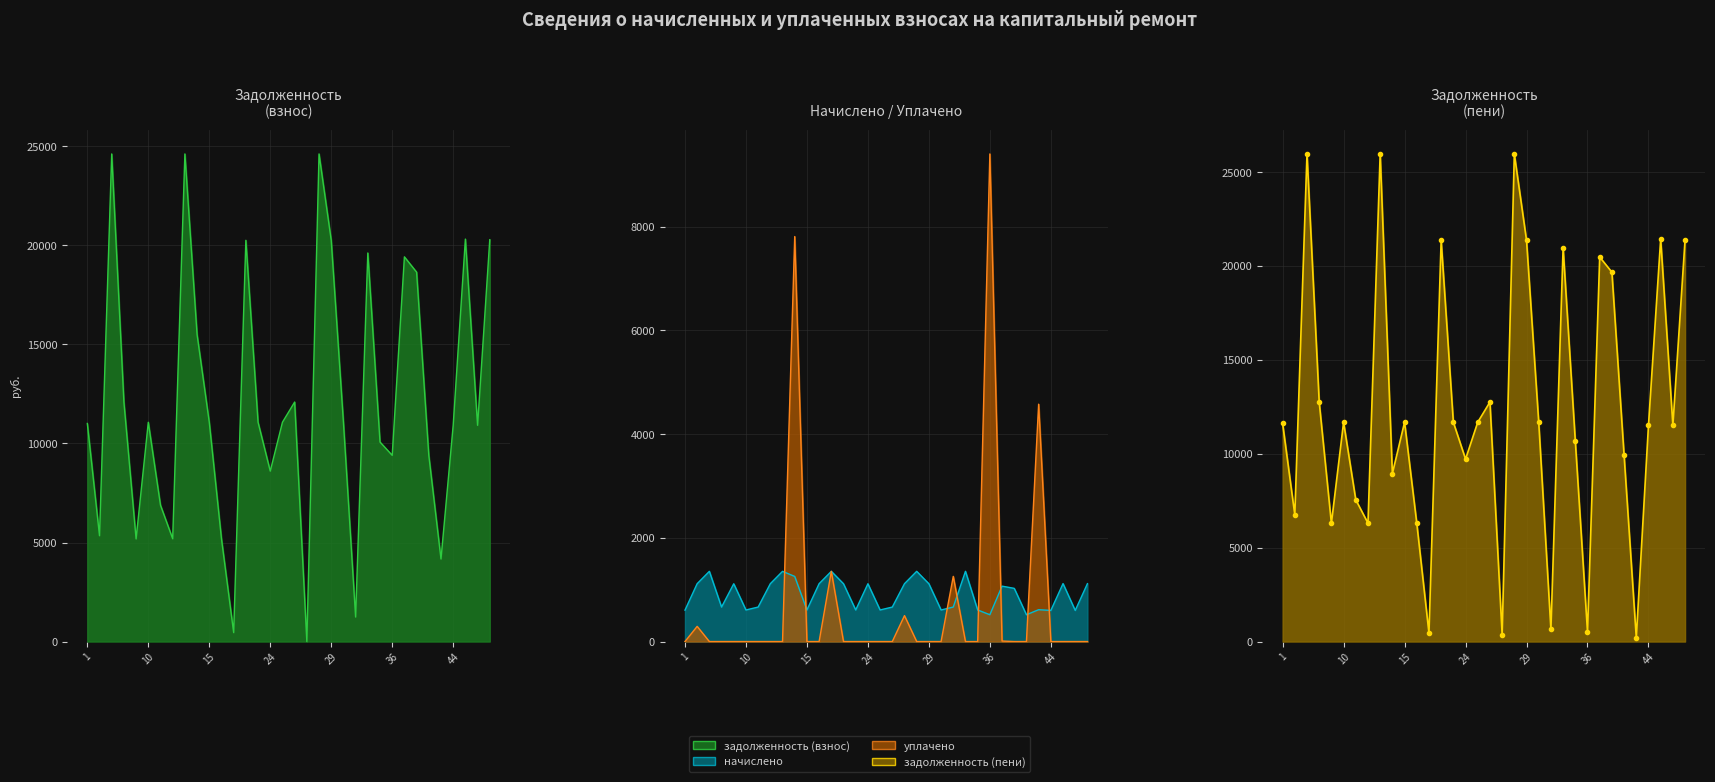

Rank the categories by уплачено value from highest to lowest.

36, 14, 43, 18, 31, 27, 2, 38, 1, 3, 6, 9, 10, 11, 12, 13, 15, 17, 19, 20, 24, 25, 26, 28, 29, 30, 33, 35, 39, 40, 44, 45, 46, 48